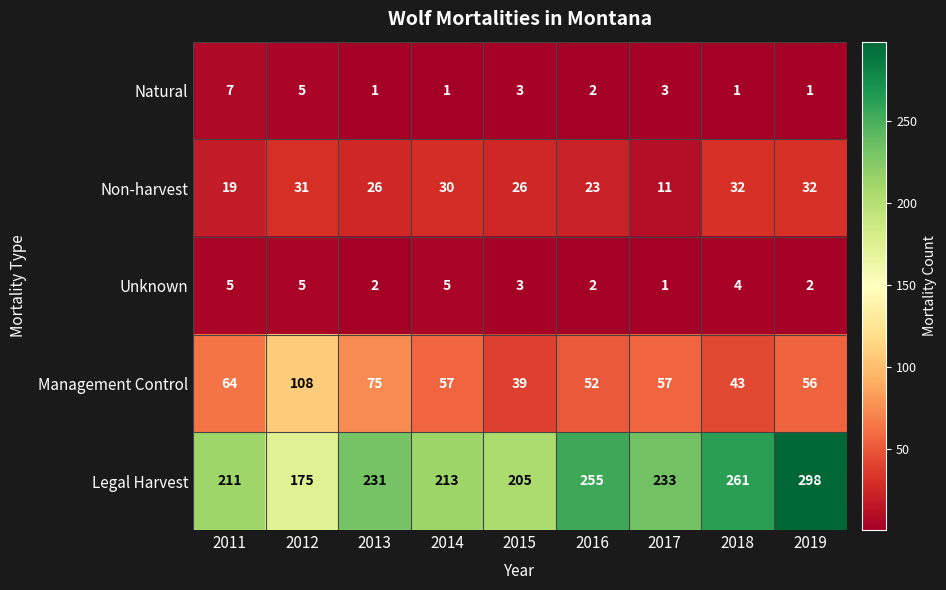

At 2014, list the series in order from largest to smallest.

Legal Harvest, Management Control, Non-harvest, Unknown, Natural